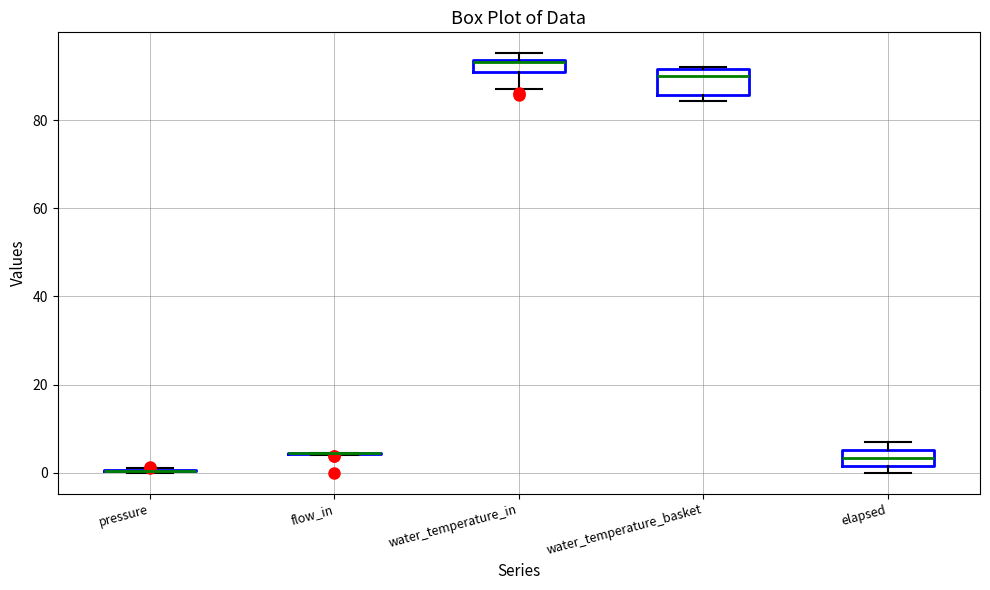

Comparing the boxes themselves (not the whiskers), which one is the tallest?

water_temperature_basket